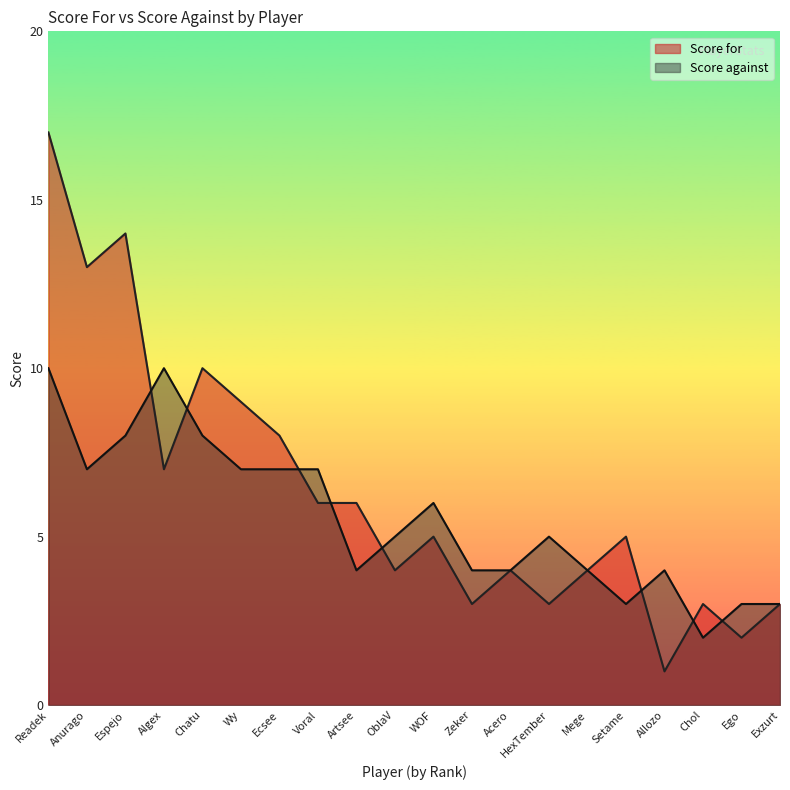

Where is the first local maximum for Score against?

Algex